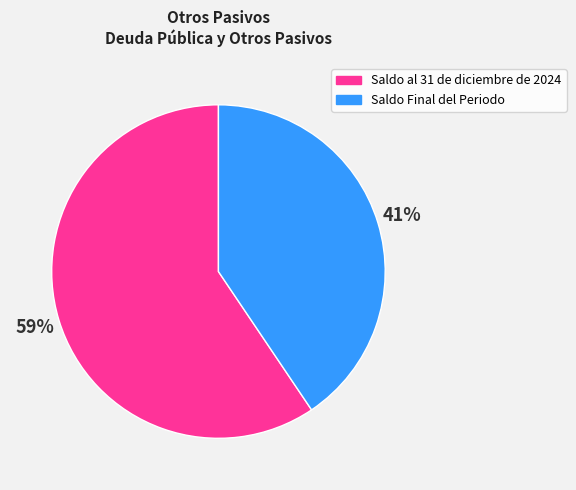

Which has a higher value, Saldo Final del Periodo or Saldo al 31 de diciembre de 2024?

Saldo al 31 de diciembre de 2024